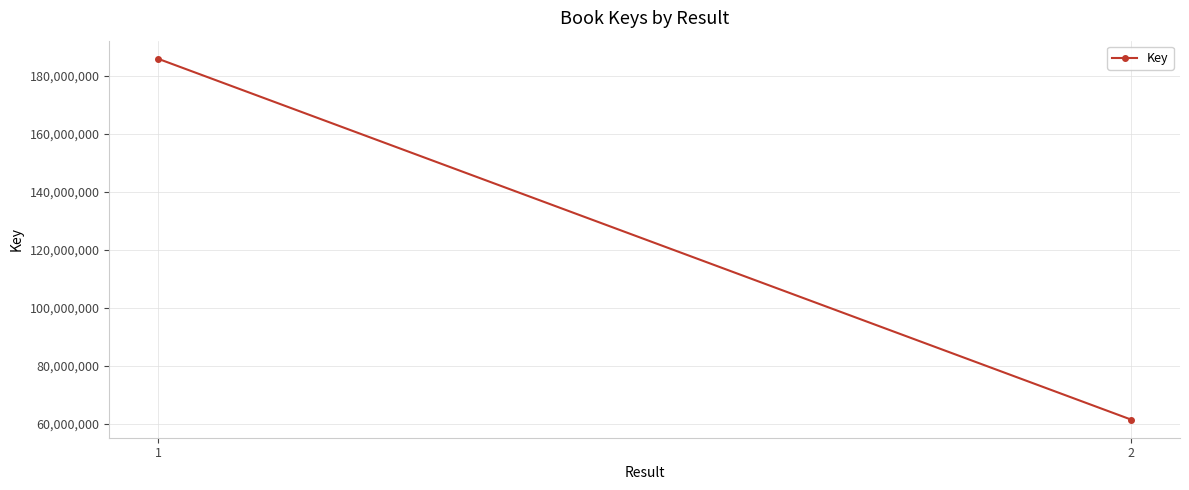

The chart shows a value of 54426767 at 1. True or false?

False